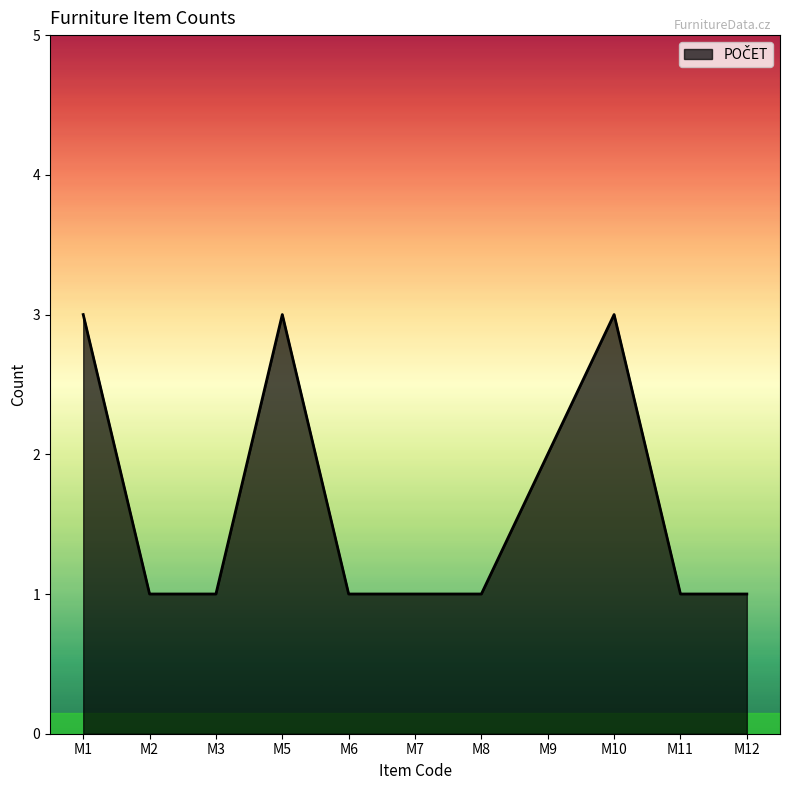

At which label is the value closest to 2?

M9